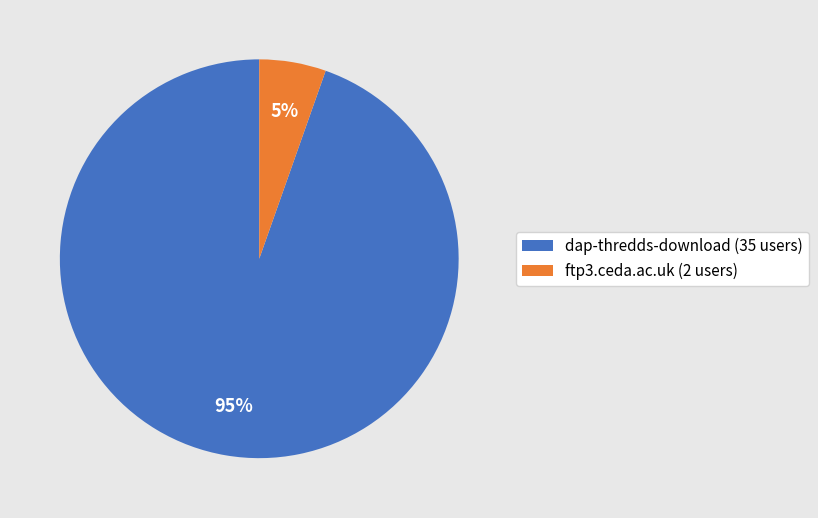

How many slices are in this pie chart?

2